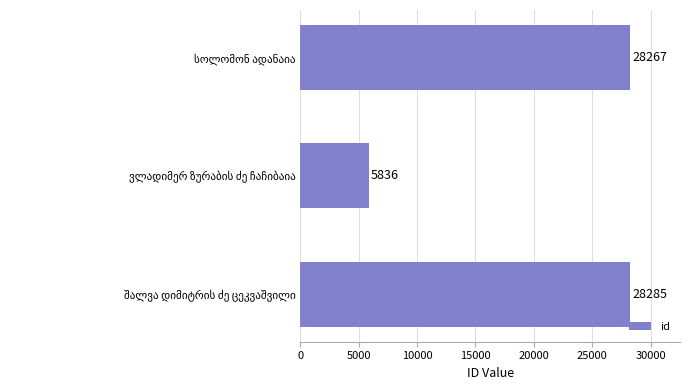

What is the difference between the maximum and minimum values?

22449